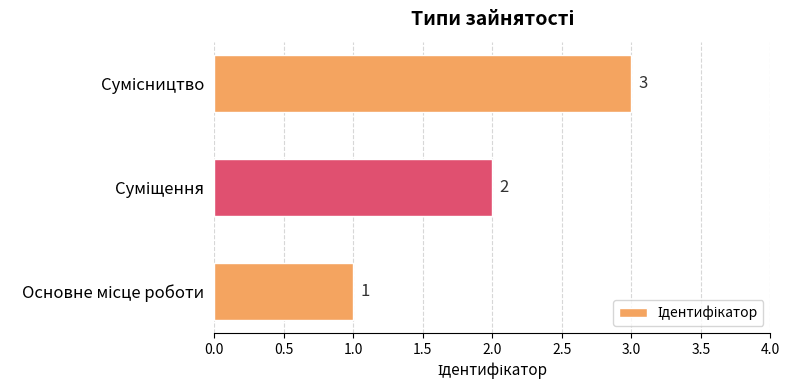

What is the greatest value displayed?

3